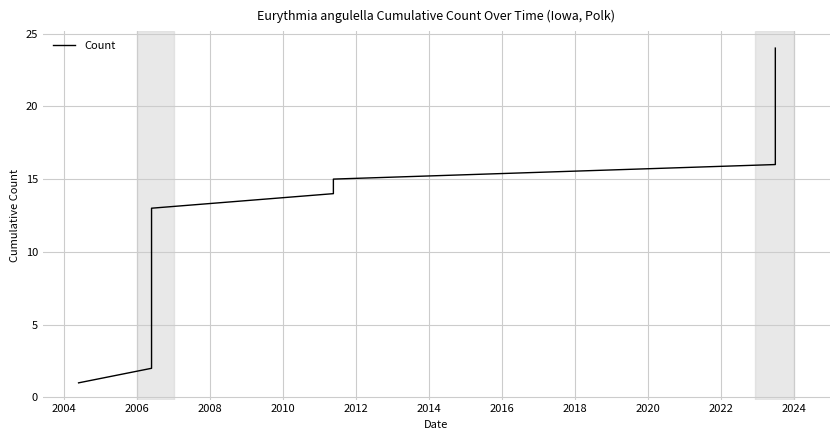

Is it true that the value at 13 is 14?

False